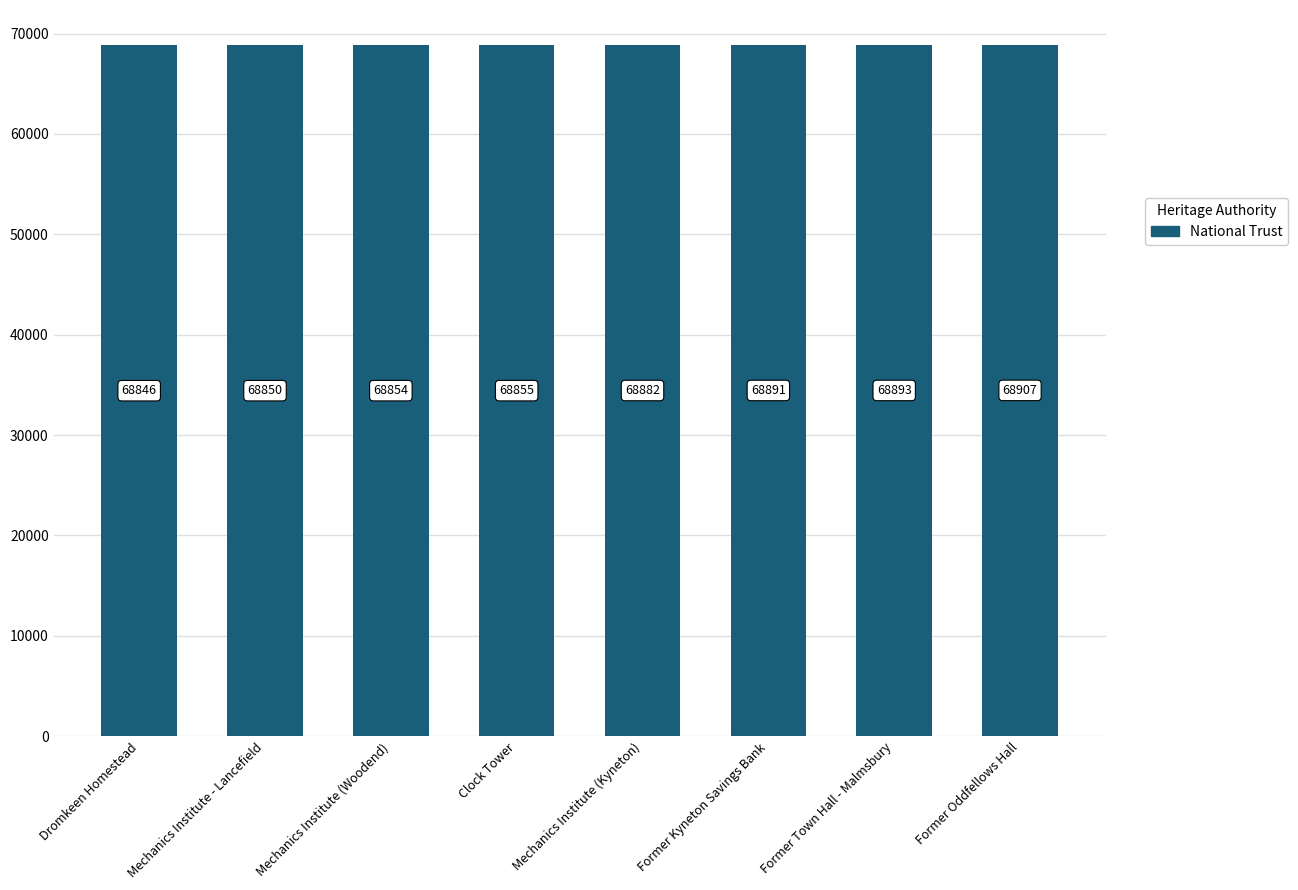

Where is the data nearest to the value 68876?

Mechanics Institute (Kyneton)